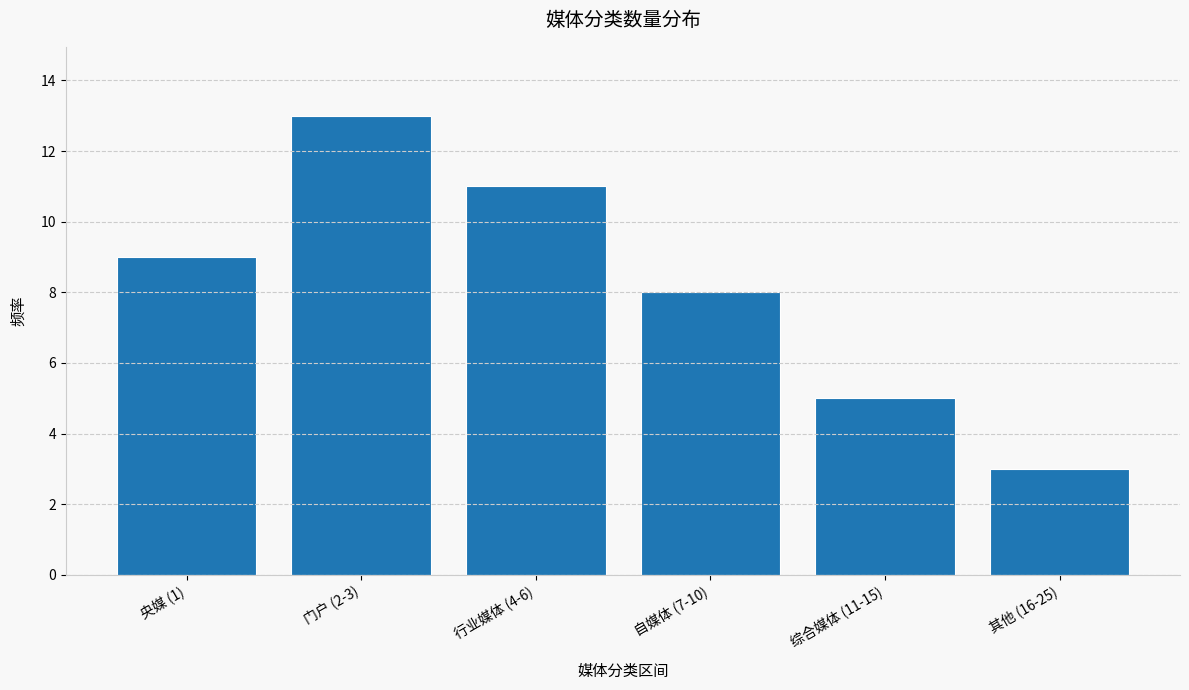

Reading left to right, what are all the values shown in this chart?

央媒 (1)=9	门户 (2-3)=13	行业媒体 (4-6)=11	自媒体 (7-10)=8	综合媒体 (11-15)=5	其他 (16-25)=3